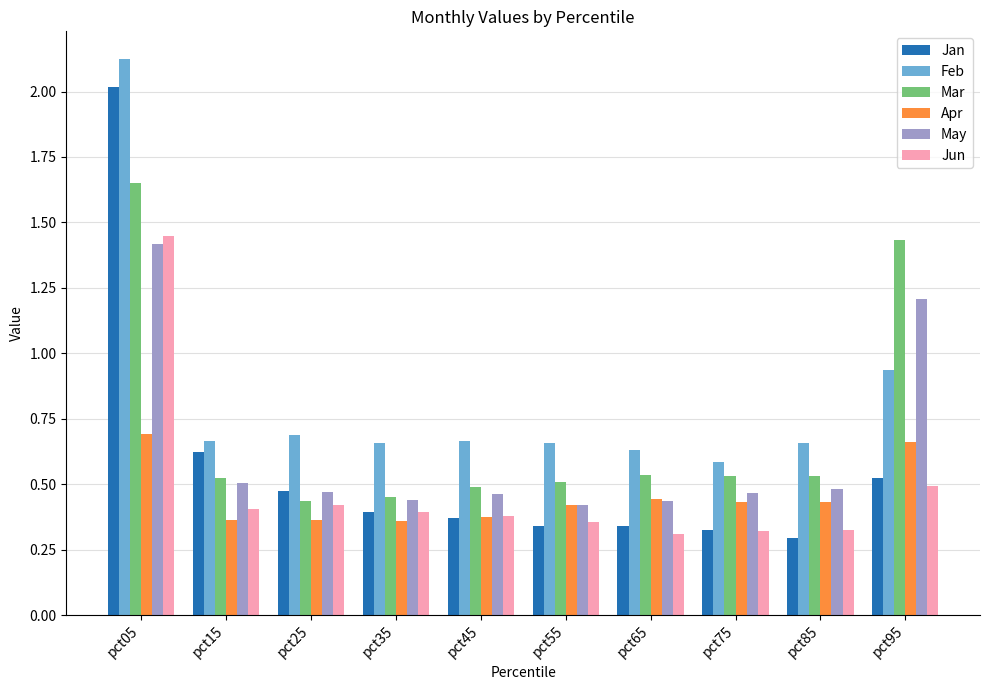

Between pct75 and pct95, which series saw the biggest shift?

Mar